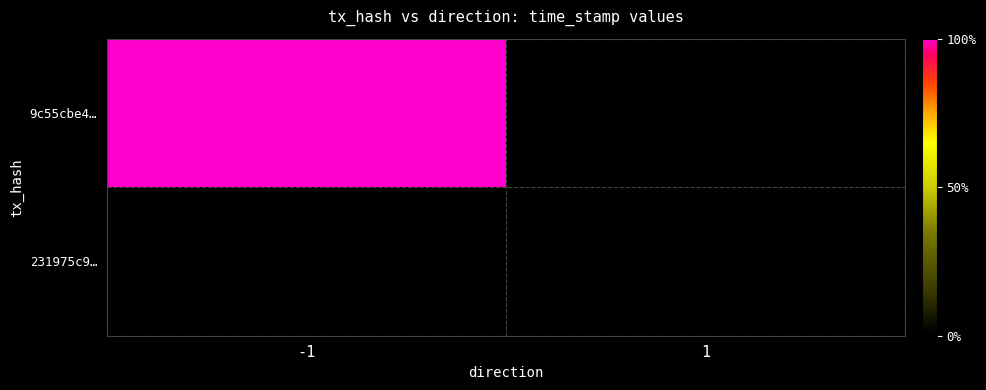

Is the value of 9c55cbe4… at 1 greater than the value of 231975c9… at 1?

No